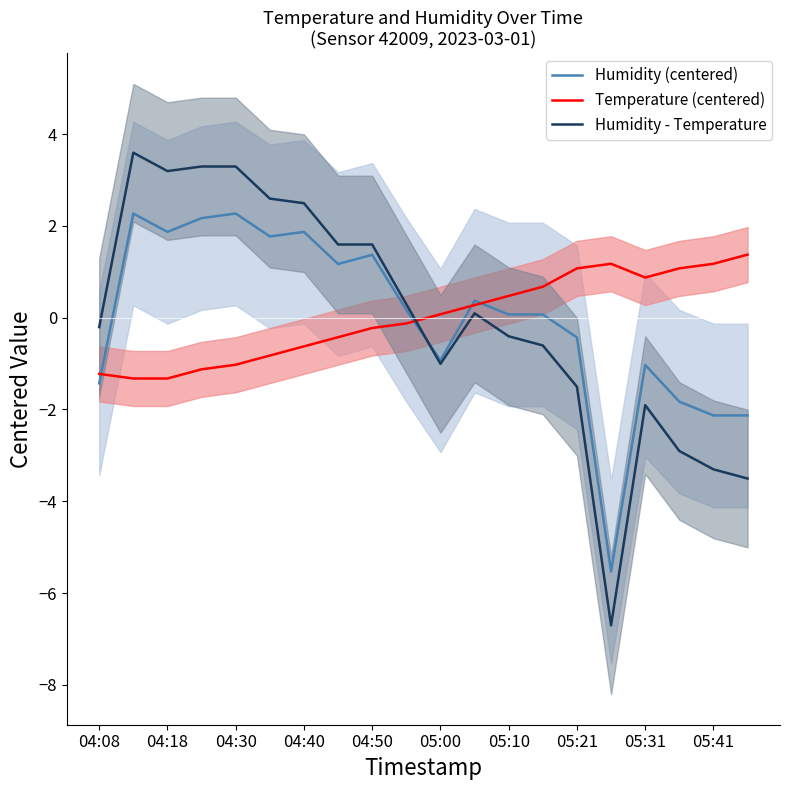

The Humidity (centered) series shows 0.7 at 04:18. True or false?

False